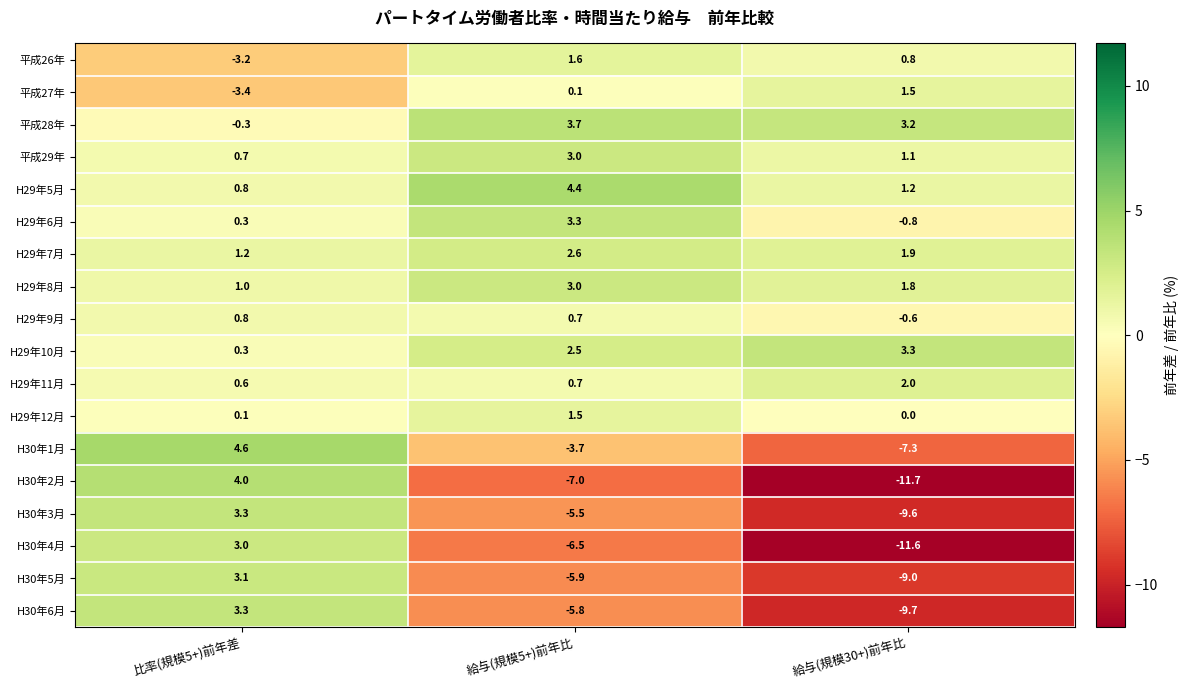

Where does the H29年10月 series first go above 2?

給与(規模5+)前年比